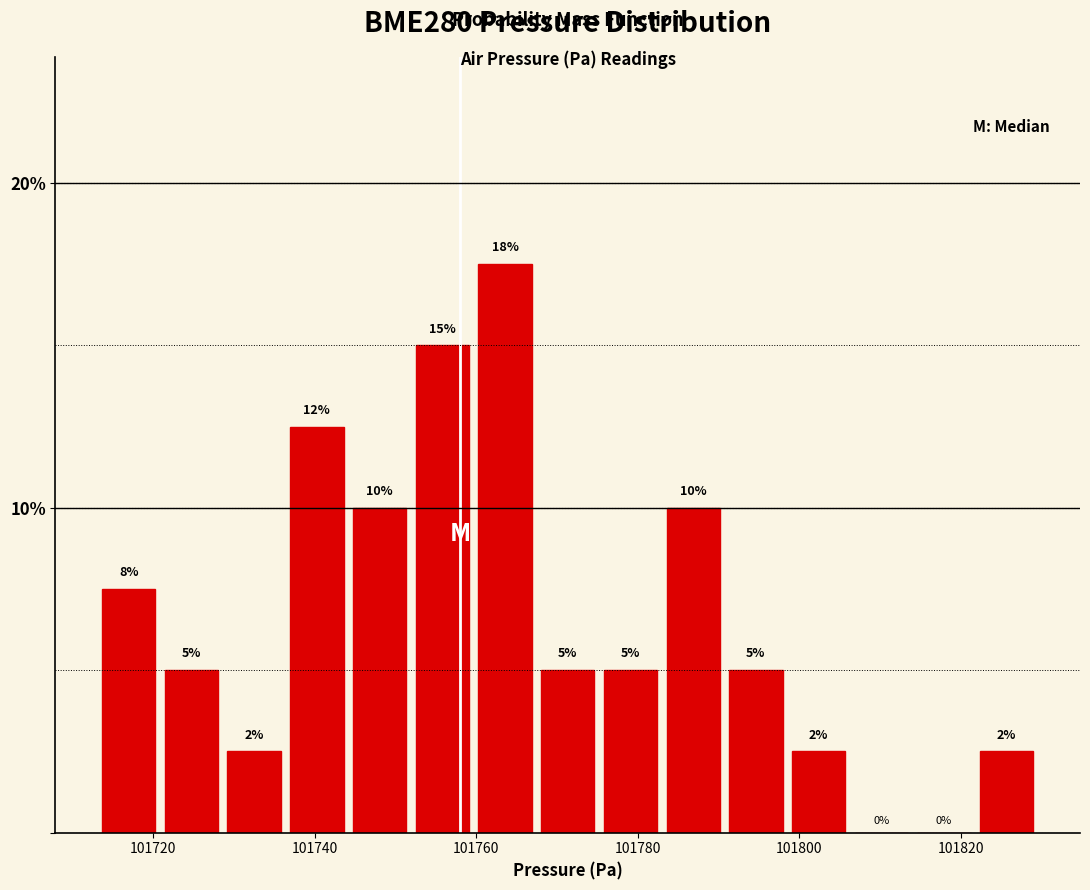

Read against the x-axis, roughly where is the centre of the tallest bar?

101764